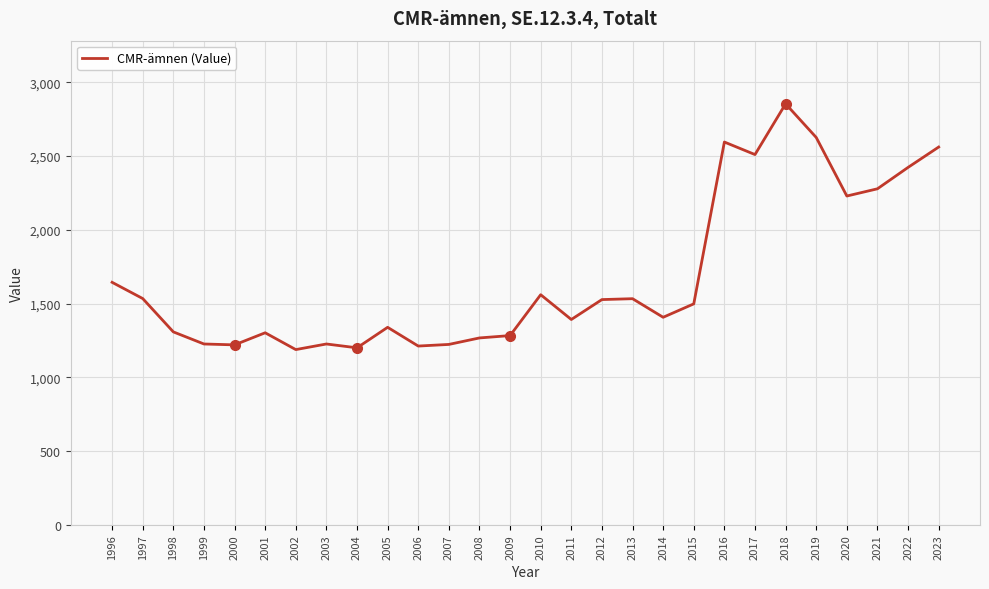

What is the difference between the maximum and minimum values?

1666